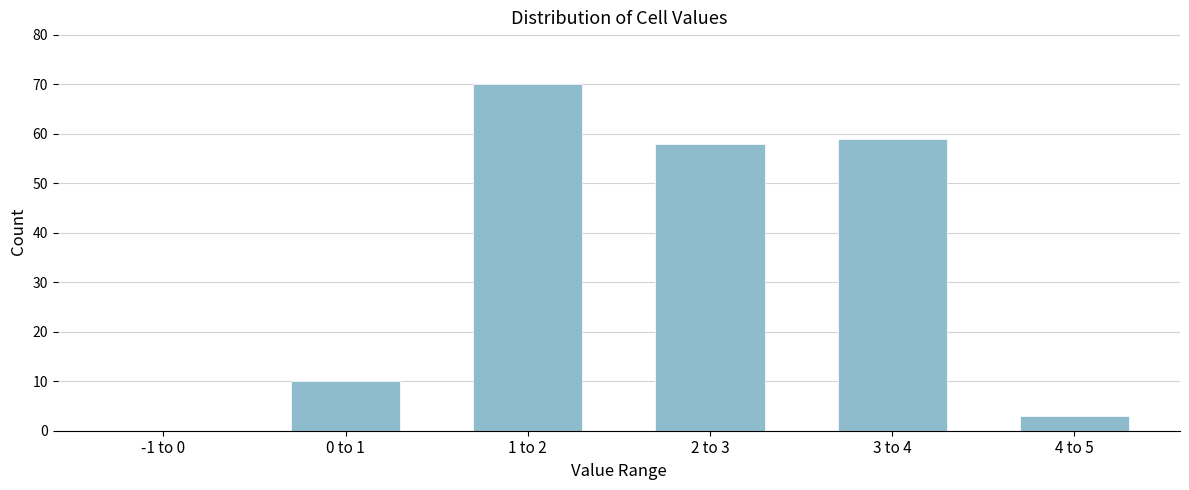

Reading left to right, what are all the values shown in this chart?

-1 to 0=0	0 to 1=10	1 to 2=70	2 to 3=58	3 to 4=59	4 to 5=3